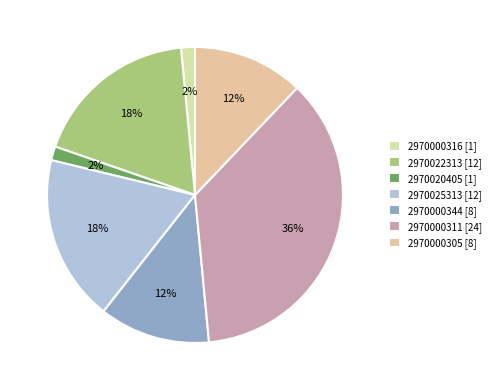

Count the number of slices in the pie.

7